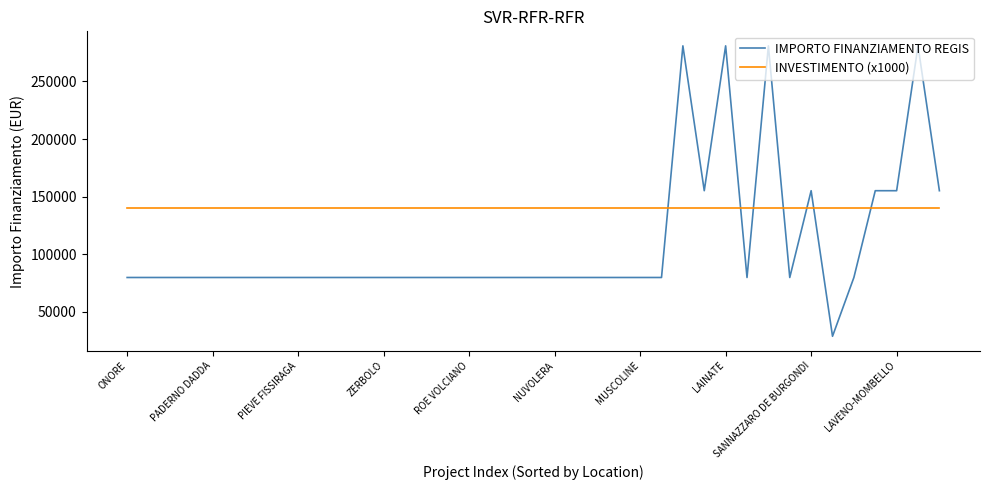

Rank the series by their average value, from highest to lowest.

INVESTIMENTO (x1000), IMPORTO FINANZIAMENTO REGIS